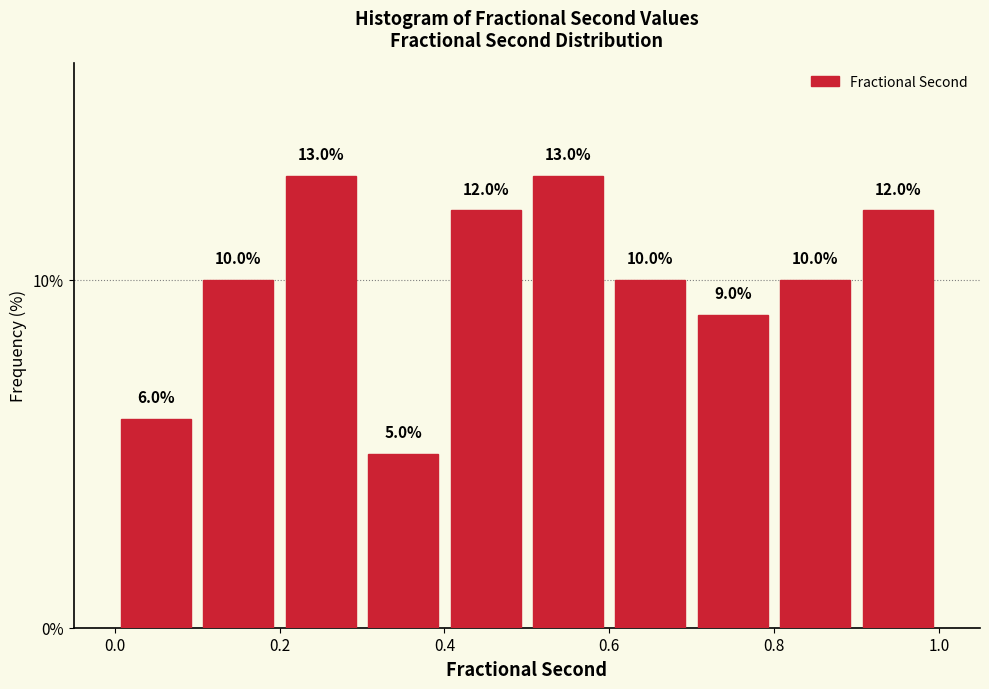

Reading left to right, list every bar in this chart as the range it spans on the x-axis followed by its height.

0.0 to 0.1: 6.0
0.1 to 0.2: 10.0
0.2 to 0.3: 13.0
0.3 to 0.4: 5.0
0.4 to 0.5: 12.0
0.5 to 0.6: 13.0
0.6 to 0.7: 10.0
0.7 to 0.8: 9.0
0.8 to 0.9: 10.0
0.9 to 1.0: 12.0